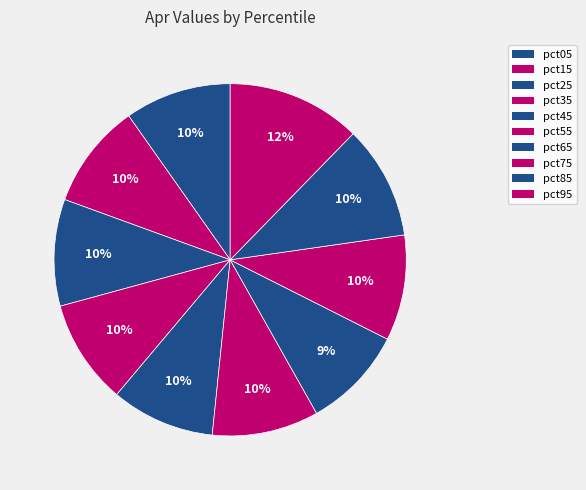

Is it true that pct95 is 12% of the pie?

True